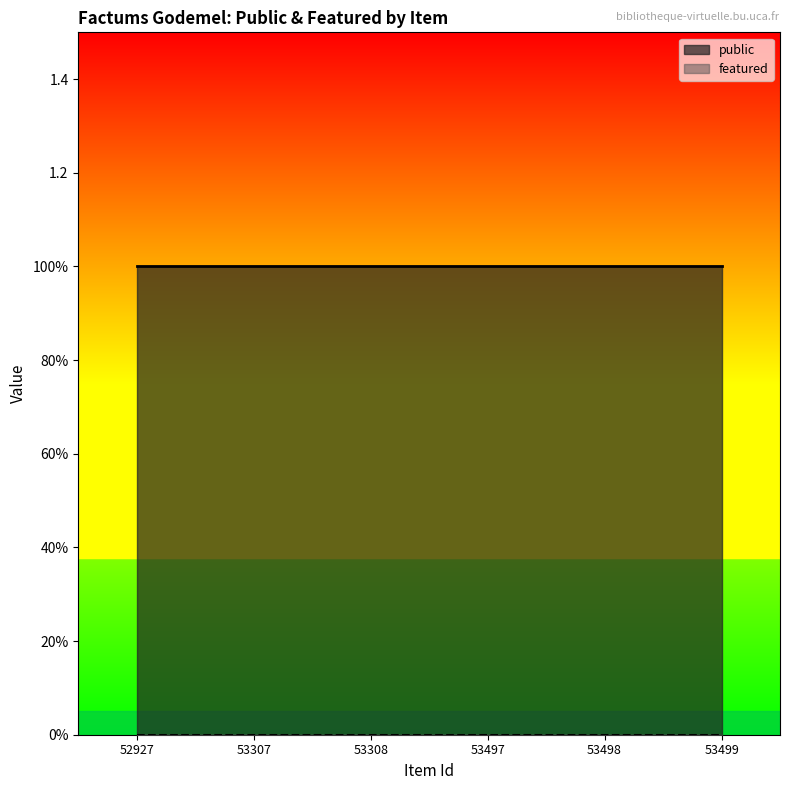

Does the chart display data point markers on the line(s)?

No